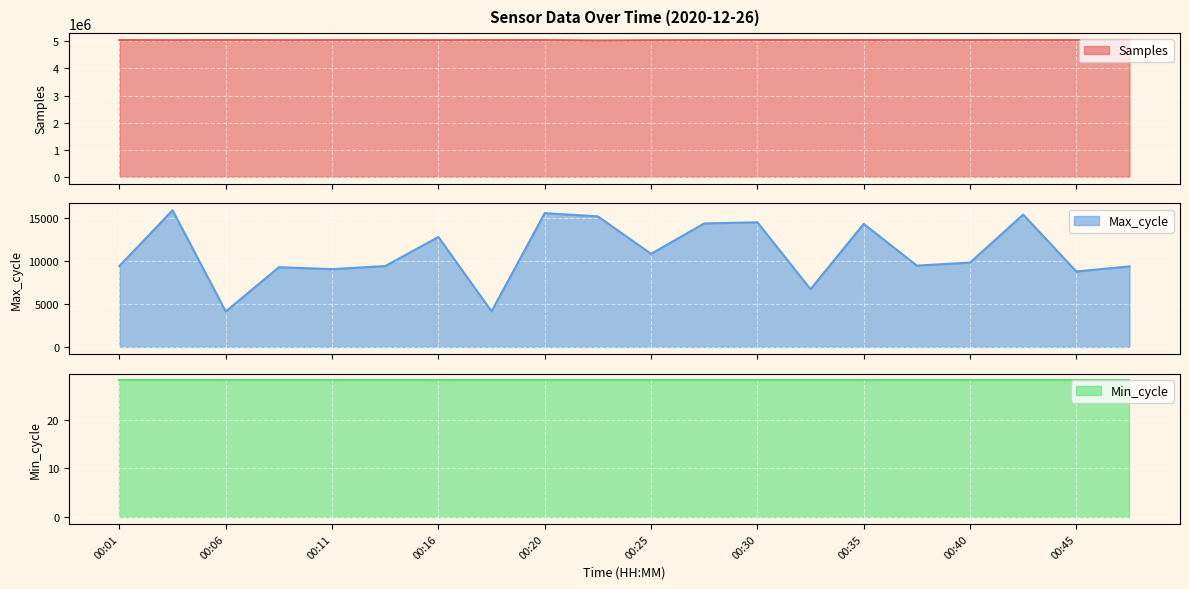

What is the maximum value for Samples?

5050293